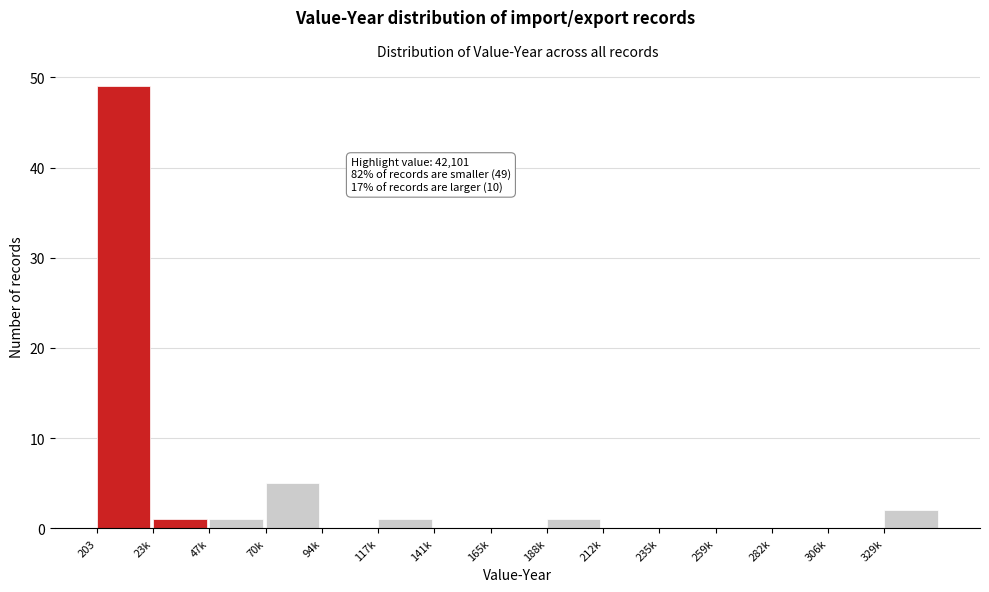

Reading left to right, extract all data points from this chart.

203=49	23k=1	47k=1	70k=5	94k=0	117k=1	141k=0	165k=0	188k=1	212k=0	235k=0	259k=0	282k=0	306k=0	329k=2